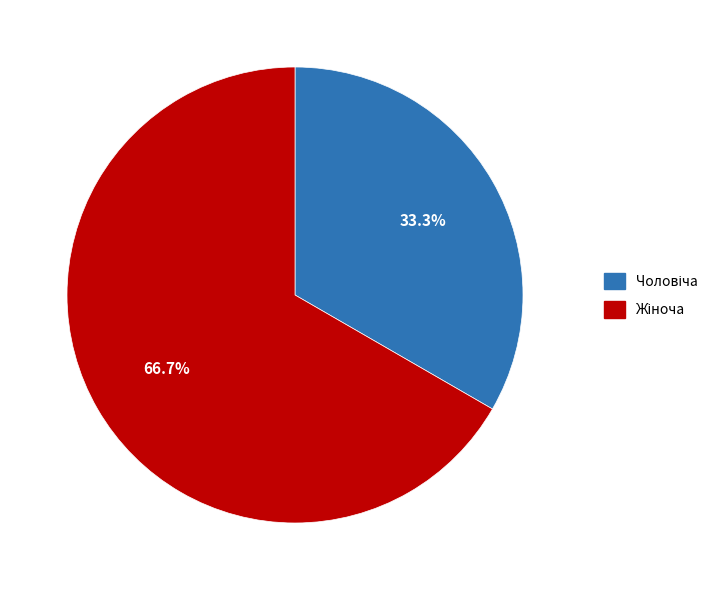

Does any single category account for the majority?

Yes